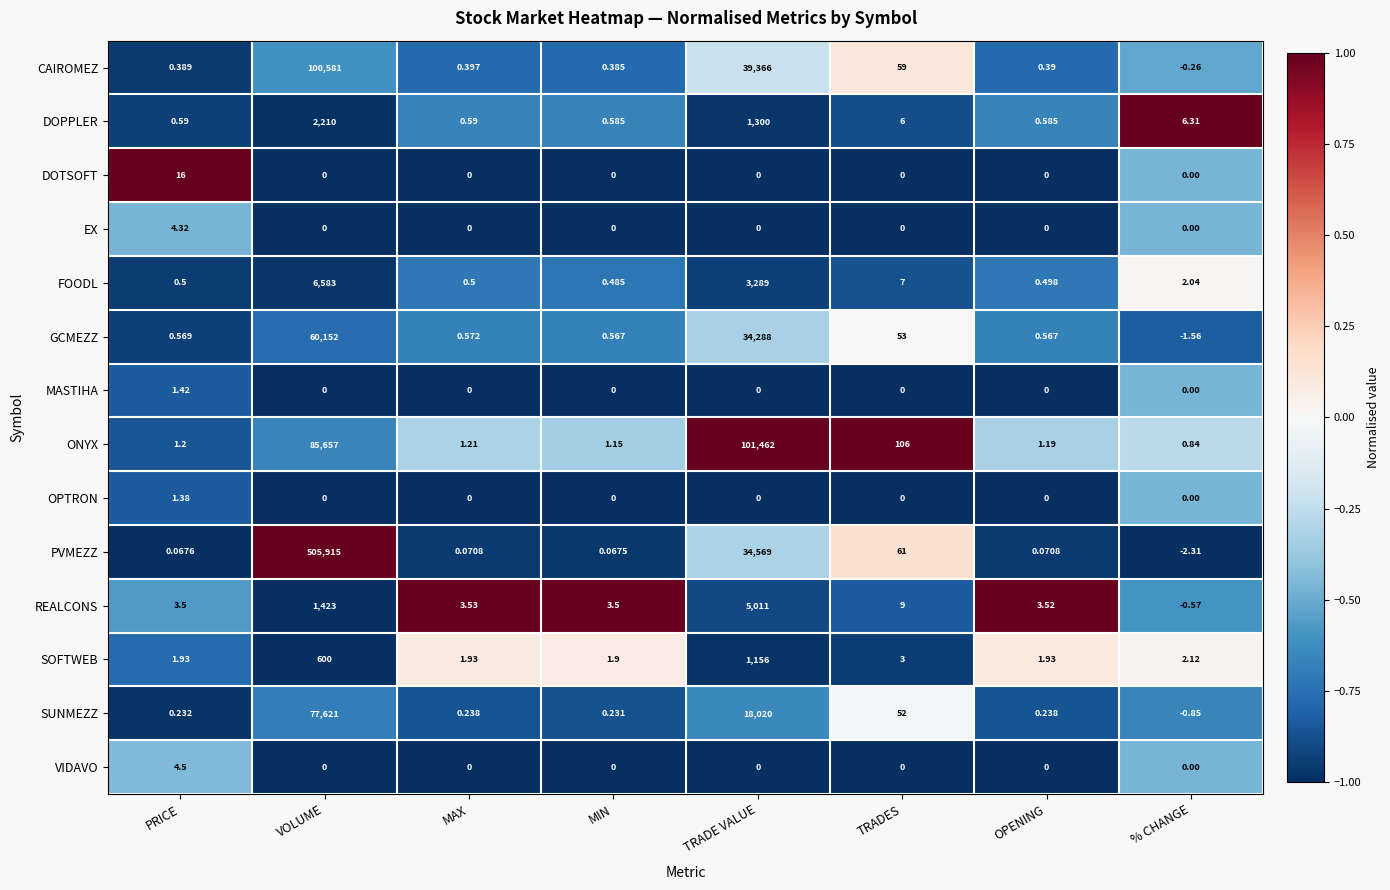

At which label does CAIROMEZ reach its minimum?

% CHANGE